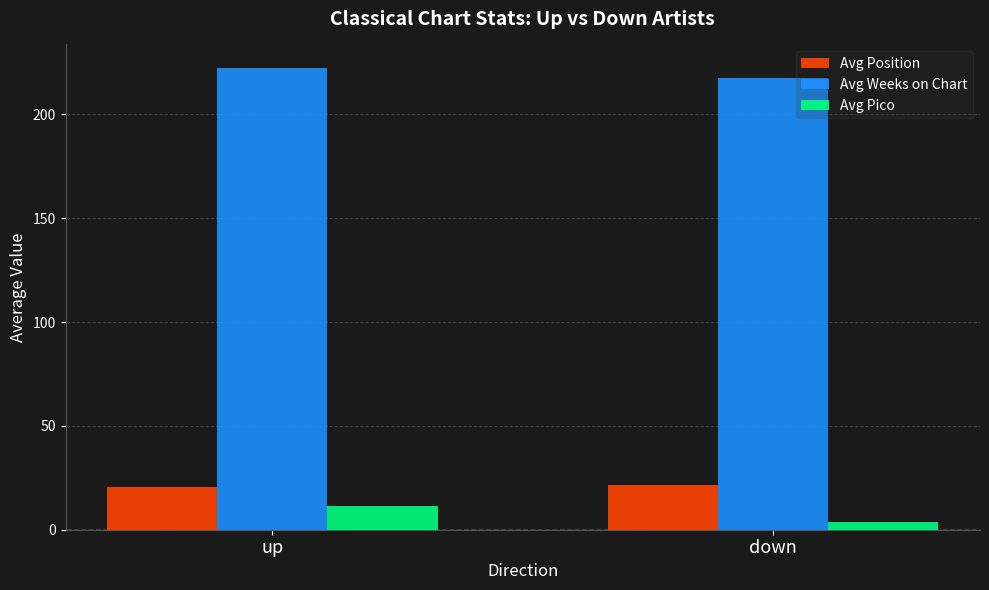

Reading right to left, extract all data points from this chart.

Avg Position: down=21.5	up=20.4
Avg Weeks on Chart: down=217.5	up=222.5
Avg Pico: down=3.5	up=11.3